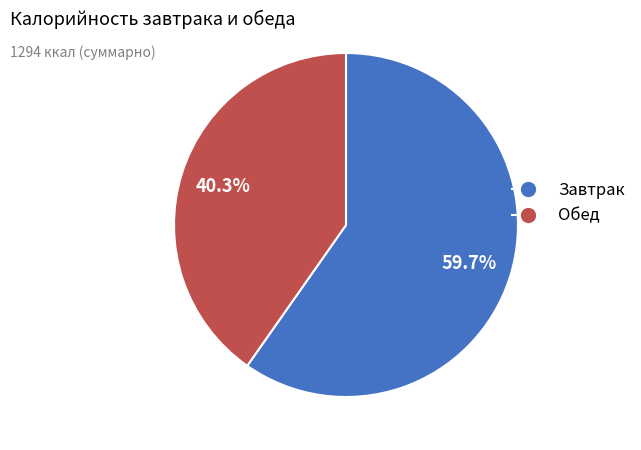

Is it true that Завтрак is 47% of the pie?

False